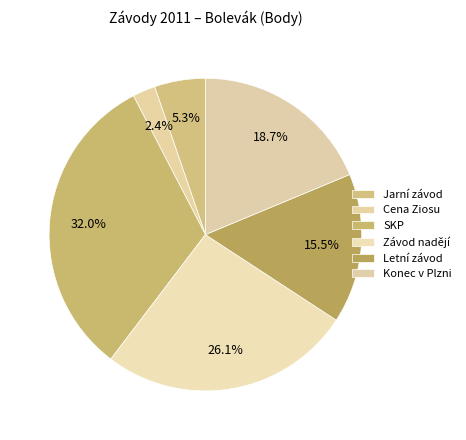

What percentage is NOT represented by Konec v Plzni?

81.3%